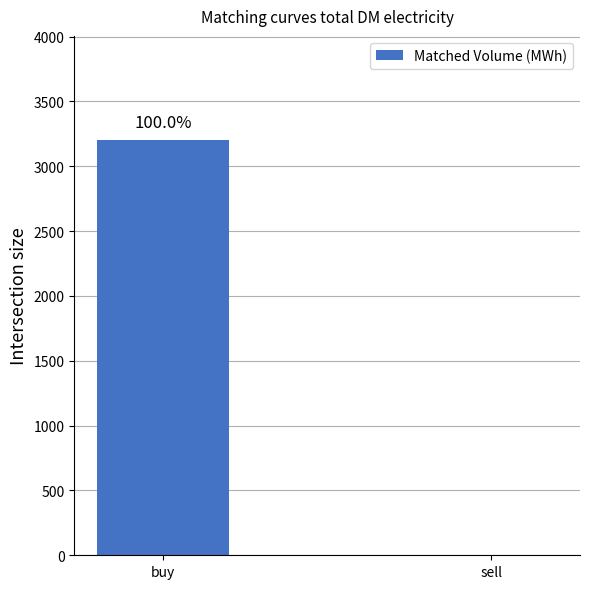

Are the bars horizontal?

No